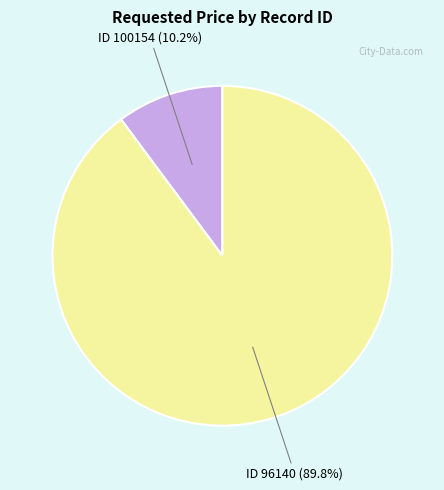

How many slices are in this pie chart?

2